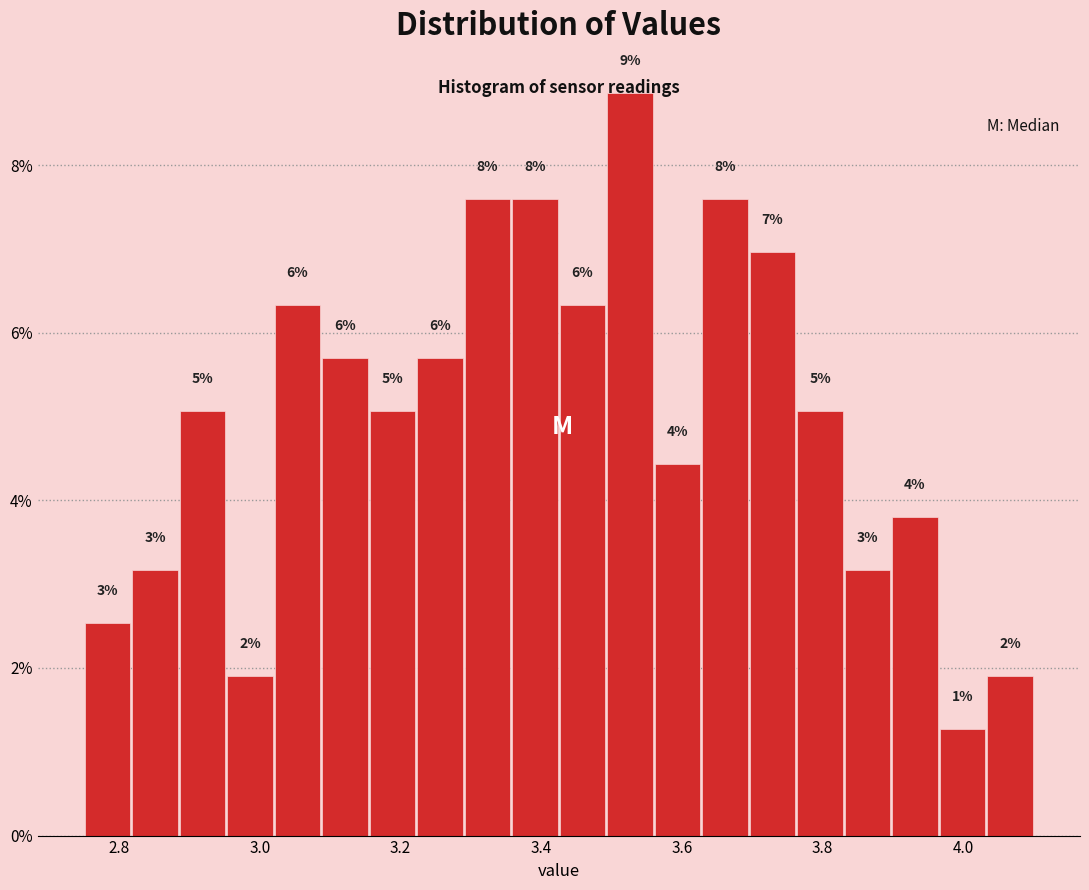

Around what value on the x-axis is the tallest bar? Give the approximate position of its centre, as read against the axis.

3.52